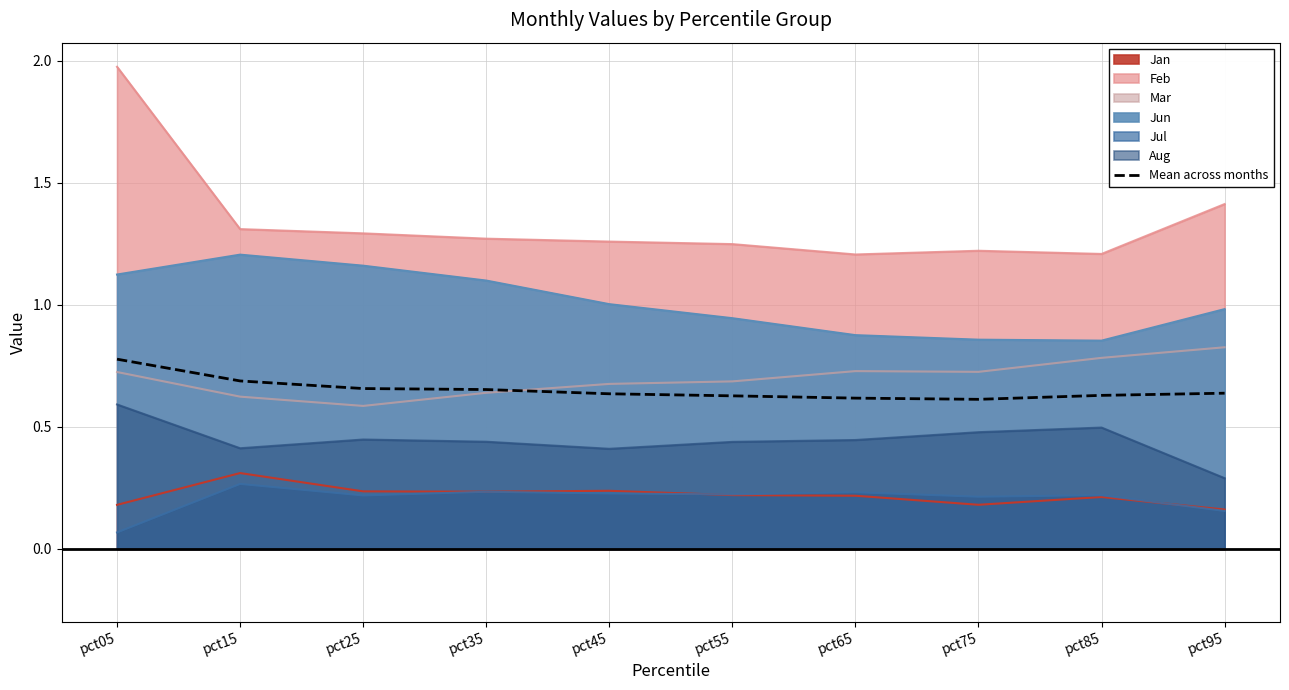

What is the average value?

0.7